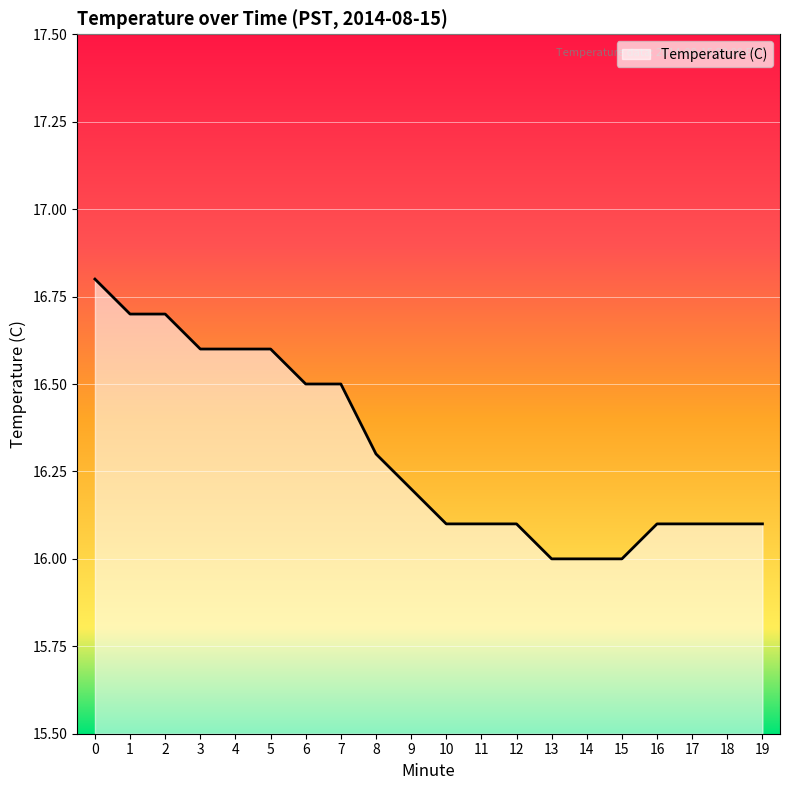

Reading left to right, what are all the values shown in this chart?

0=16.8	1=16.7	2=16.7	3=16.6	4=16.6	5=16.6	6=16.5	7=16.5	8=16.3	9=16.2	10=16.1	11=16.1	12=16.1	13=16.0	14=16.0	15=16.0	16=16.1	17=16.1	18=16.1	19=16.1